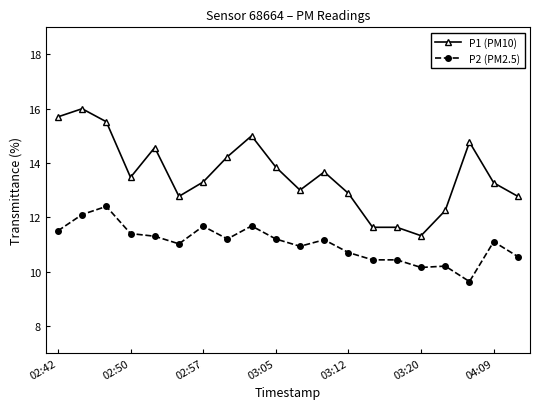

Which series has the widest spread of values?

P1 (PM10)